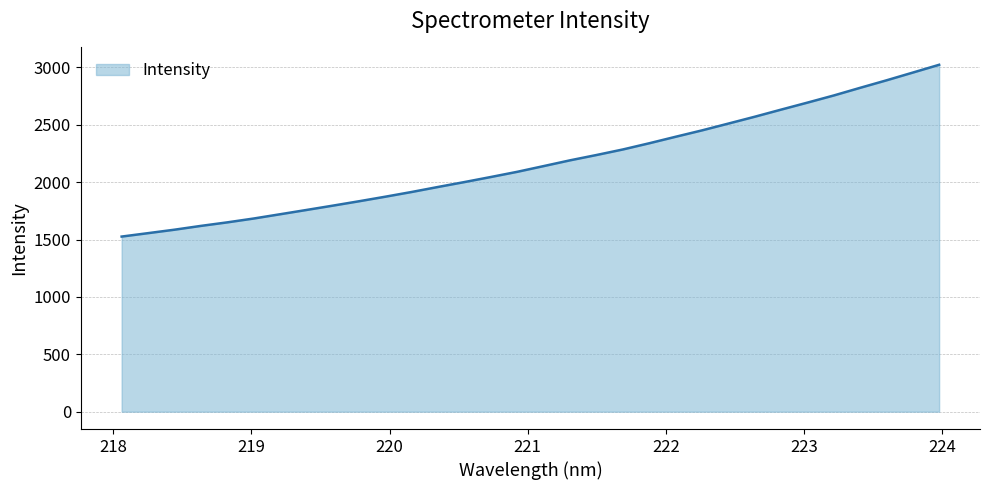

What is the smallest value displayed?

1526.1